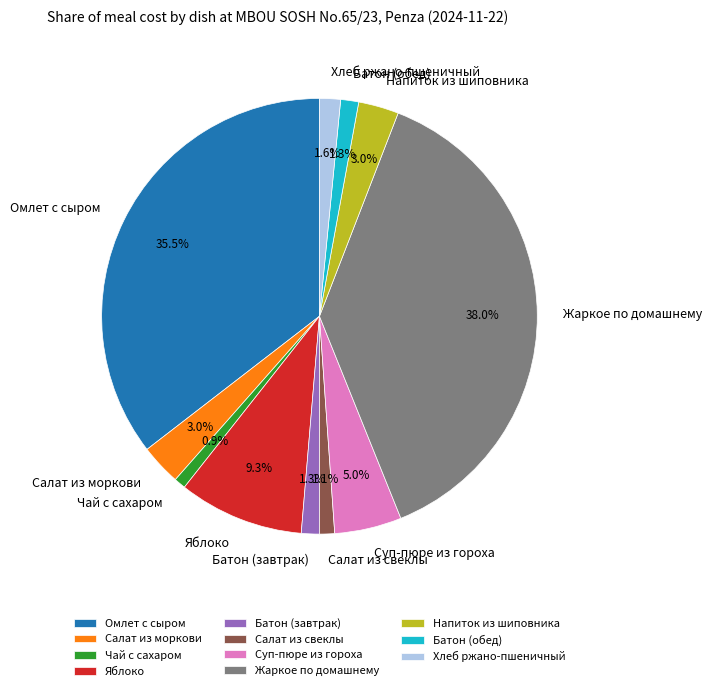

Which slice is the largest?

Жаркое по домашнему